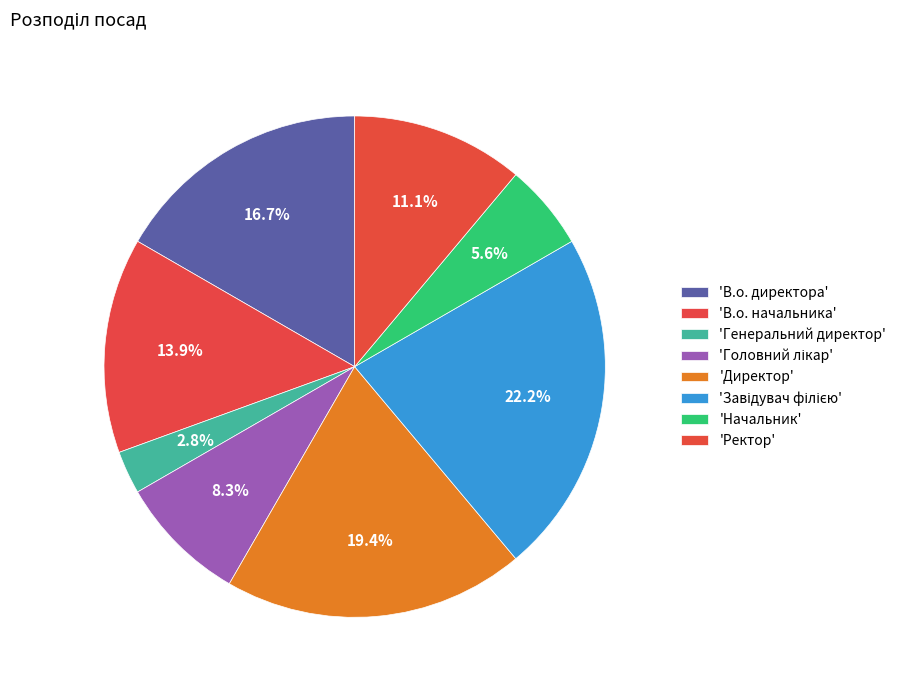

Which category has the smallest portion of the pie?

Генеральний директор